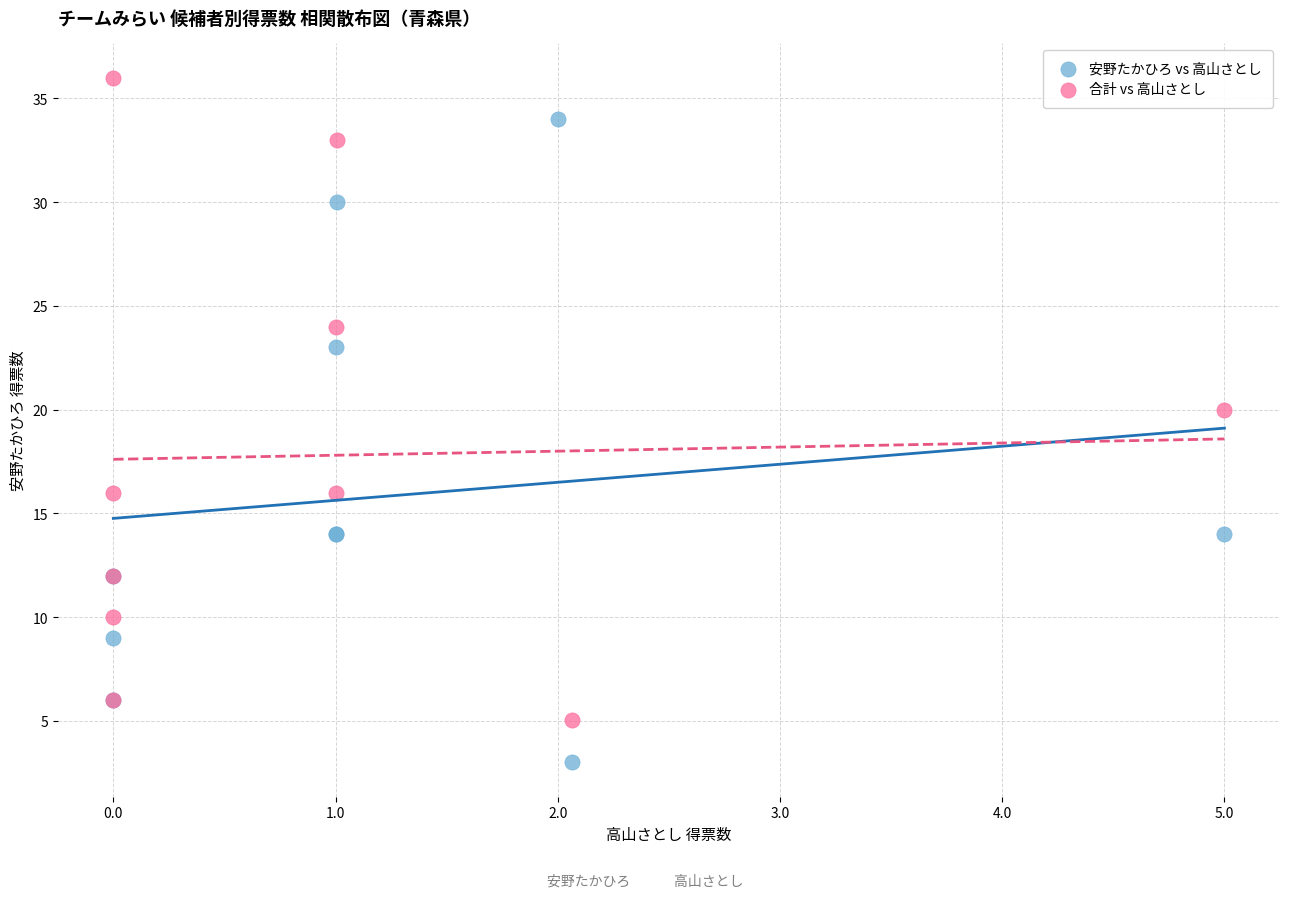

Which series contains the highest Y value?

合計 vs 高山さとし